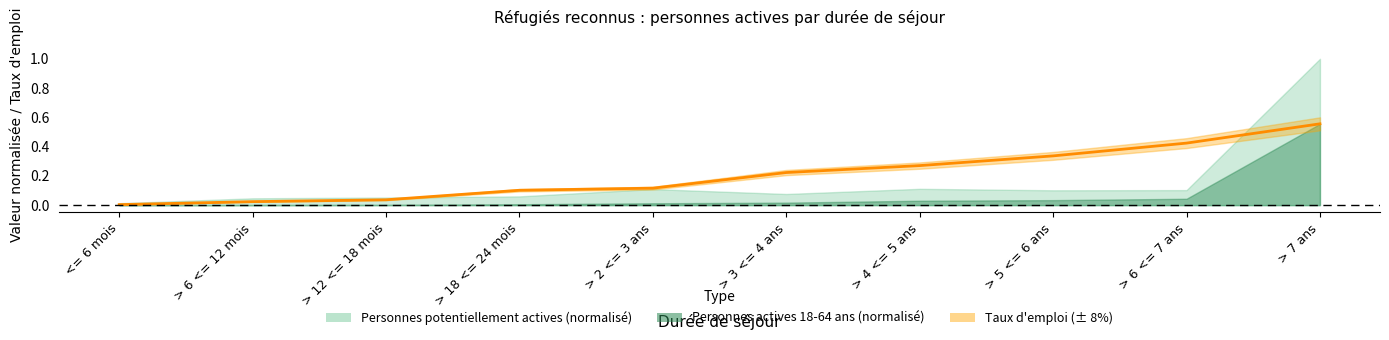

Reading left to right, extract all data points from this chart.

<= 6 mois=0.0	> 6 <= 12 mois=0.0	> 12 <= 18 mois=0.0	> 18 <= 24 mois=0.1	> 2 <= 3 ans=0.1	> 3 <= 4 ans=0.2	> 4 <= 5 ans=0.3	> 5 <= 6 ans=0.3	> 6 <= 7 ans=0.4	> 7 ans=0.6